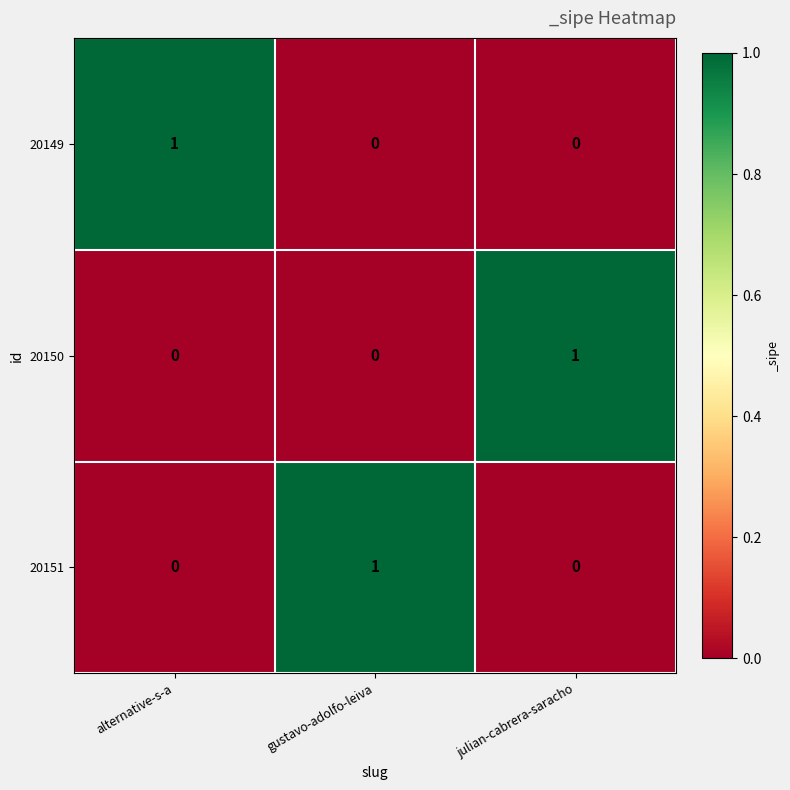

How many 20151 values are between 0 and 1?

3